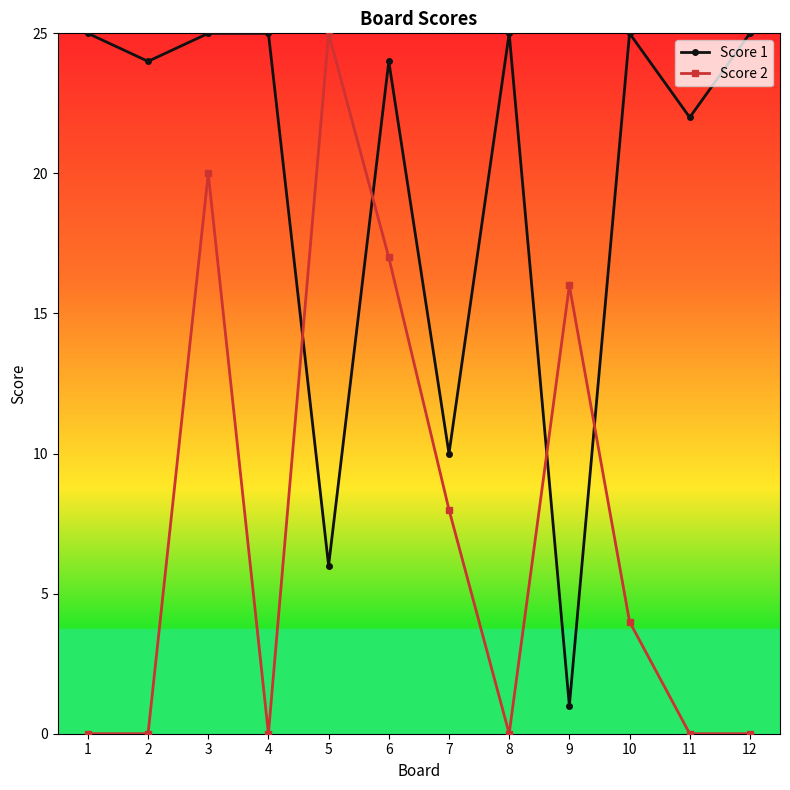

True or false: Score 1 has more than 2 points higher than both neighbors.

True